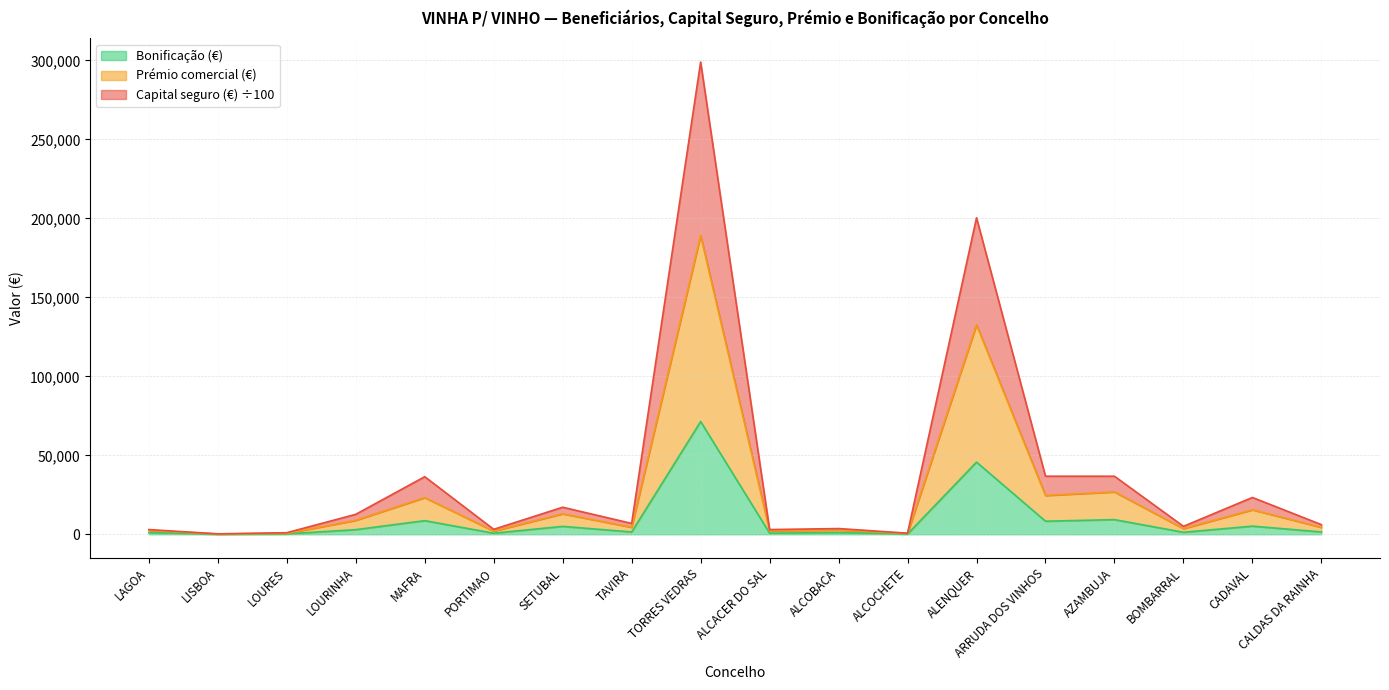

At which label does Bonificação (€) reach its peak?

TORRES VEDRAS